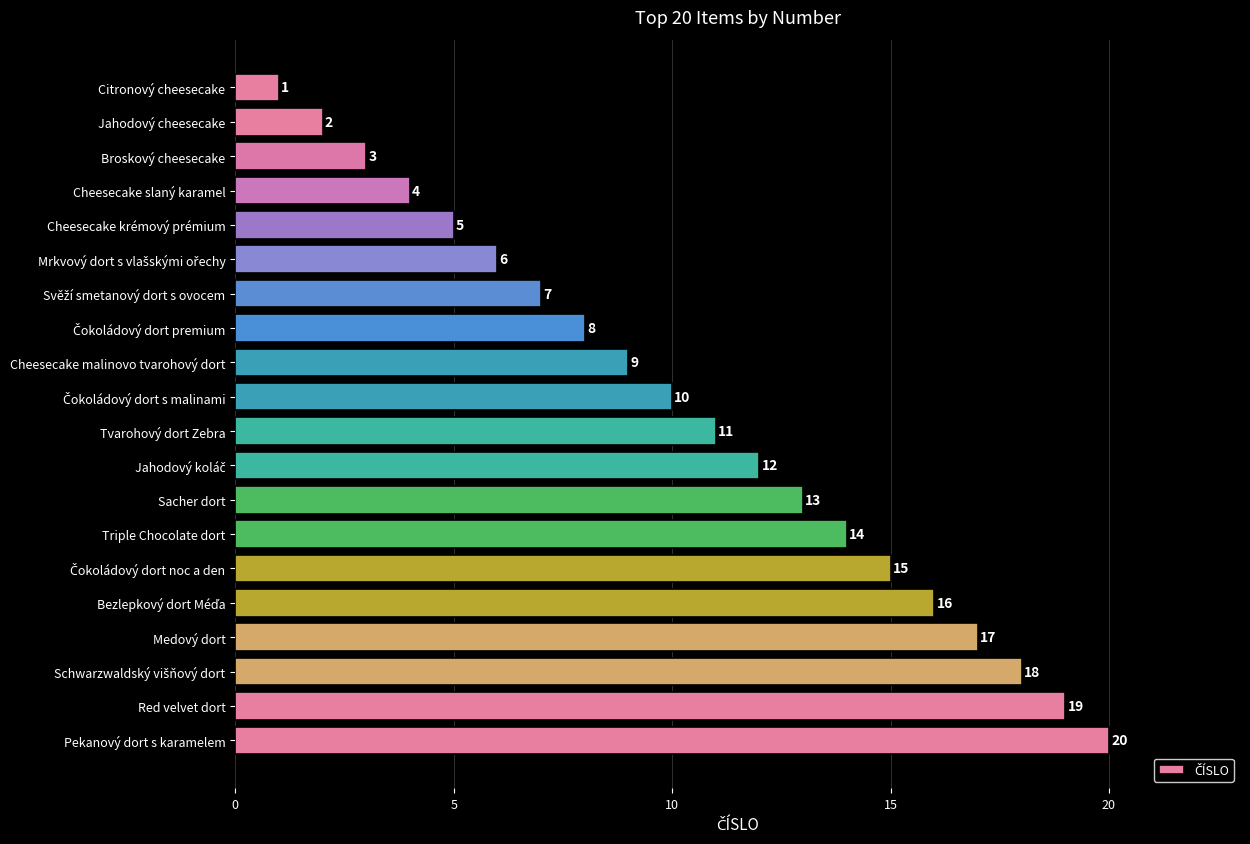

Are the bars horizontal?

Yes